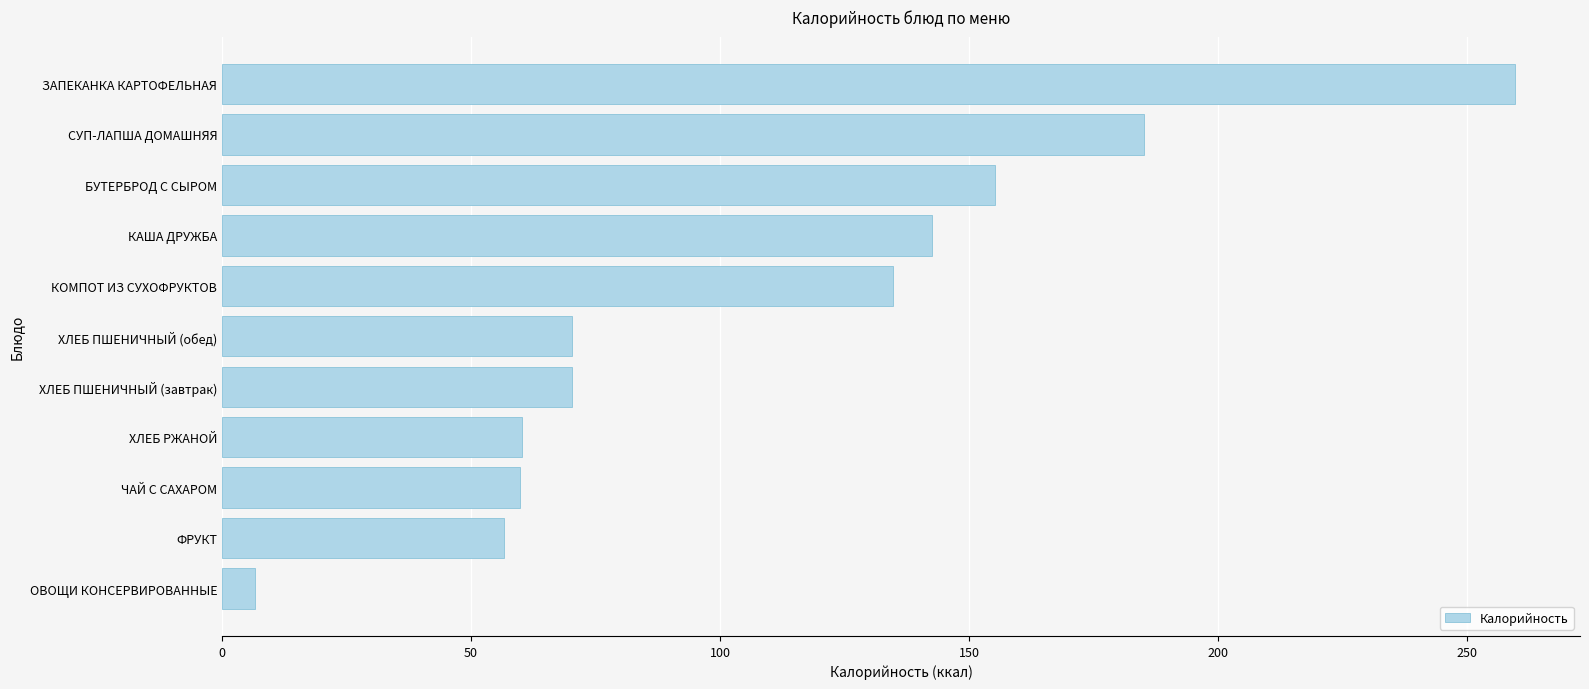

Does the chart contain any negative values?

No